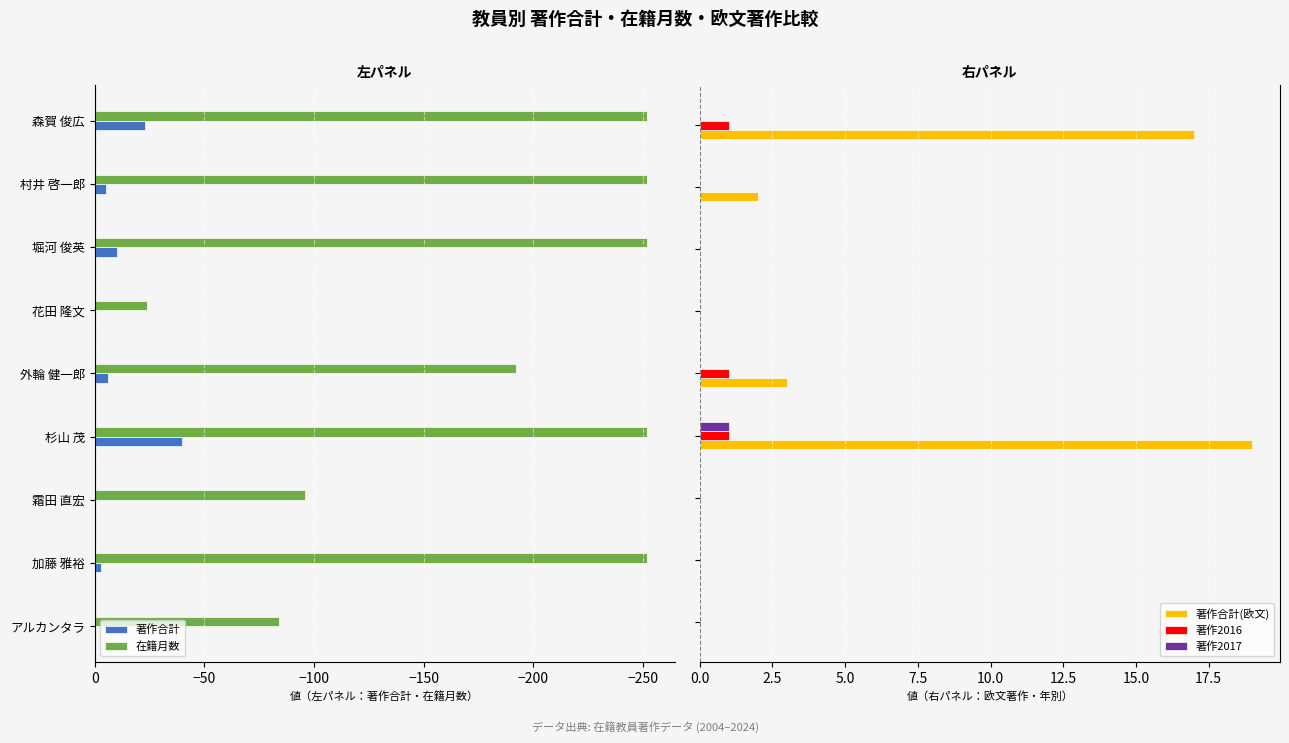

What is the sum of all 著作2016 values?

3